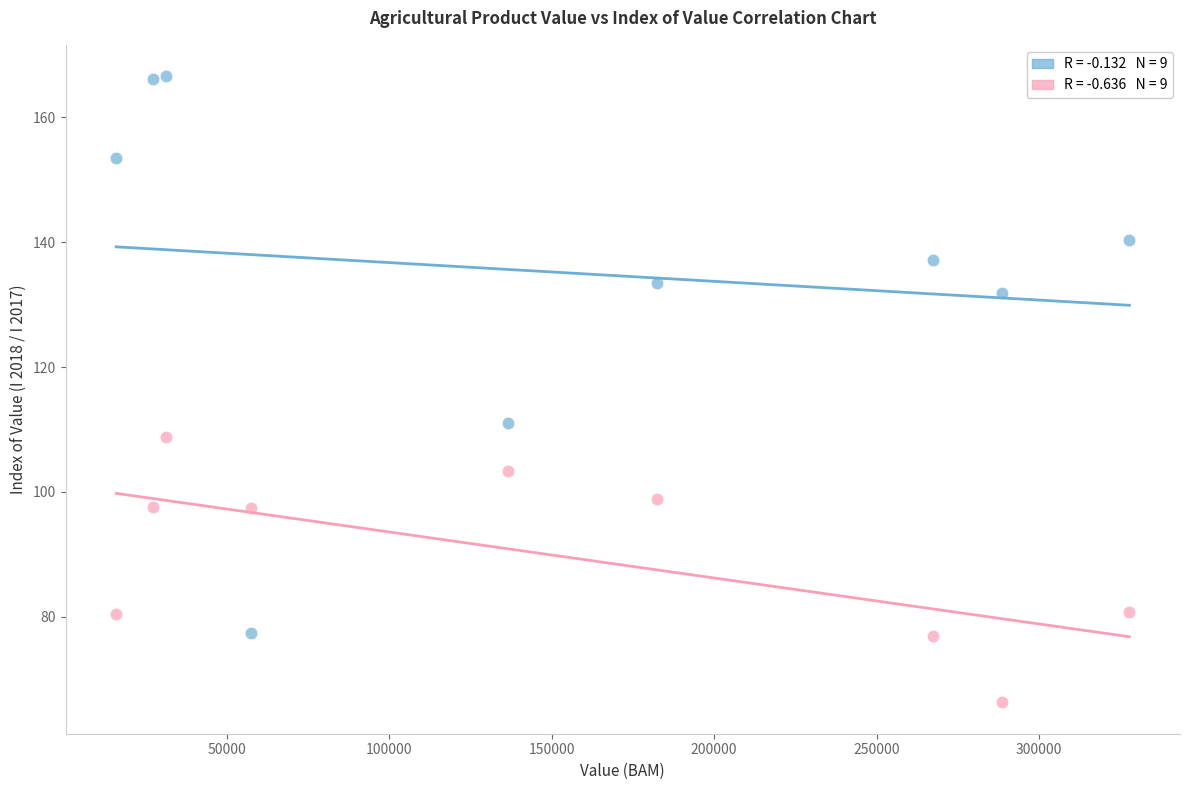

Across all data points, what is the range of X values (max minus min)?

311771.0